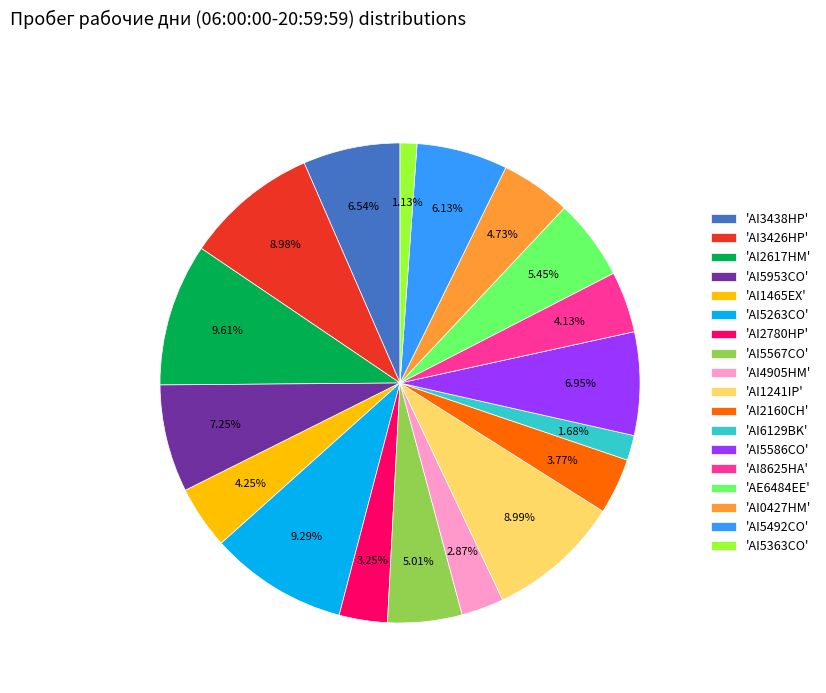

Does any single category account for the majority?

No